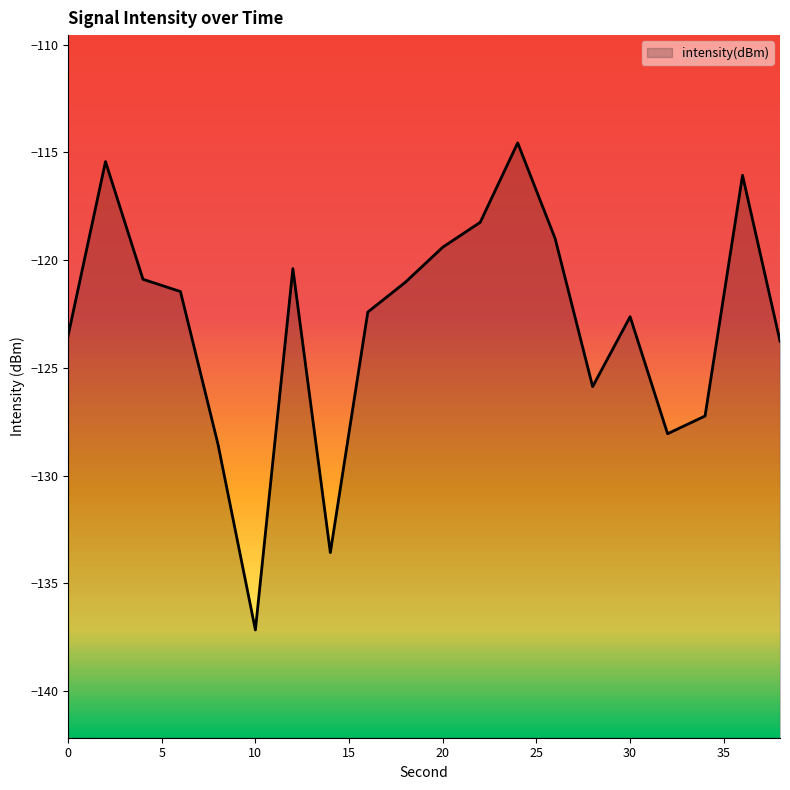

Where is the first local minimum?

10